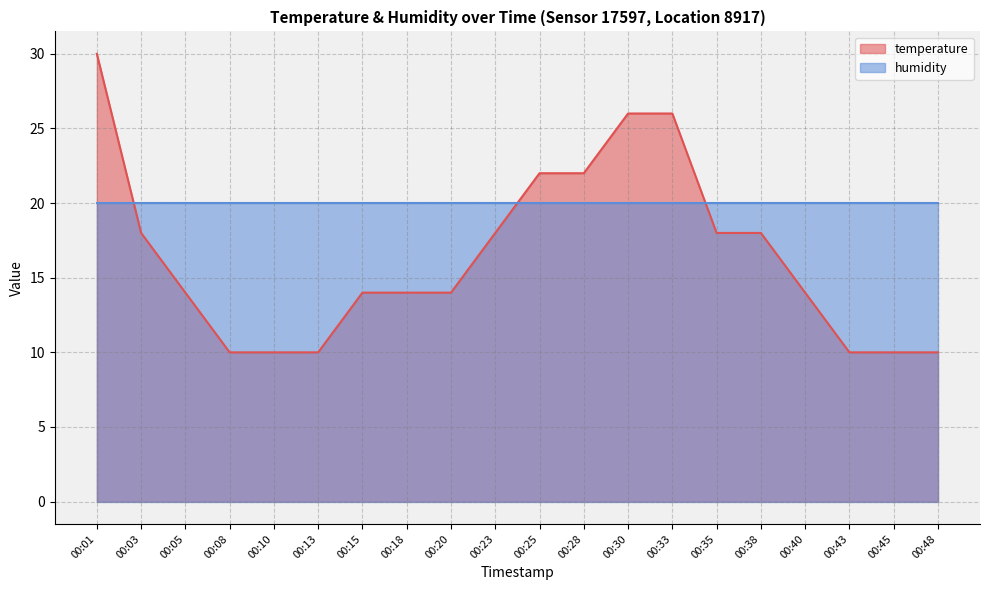

What is the difference between the values at 00:33 and 00:35?

8.0